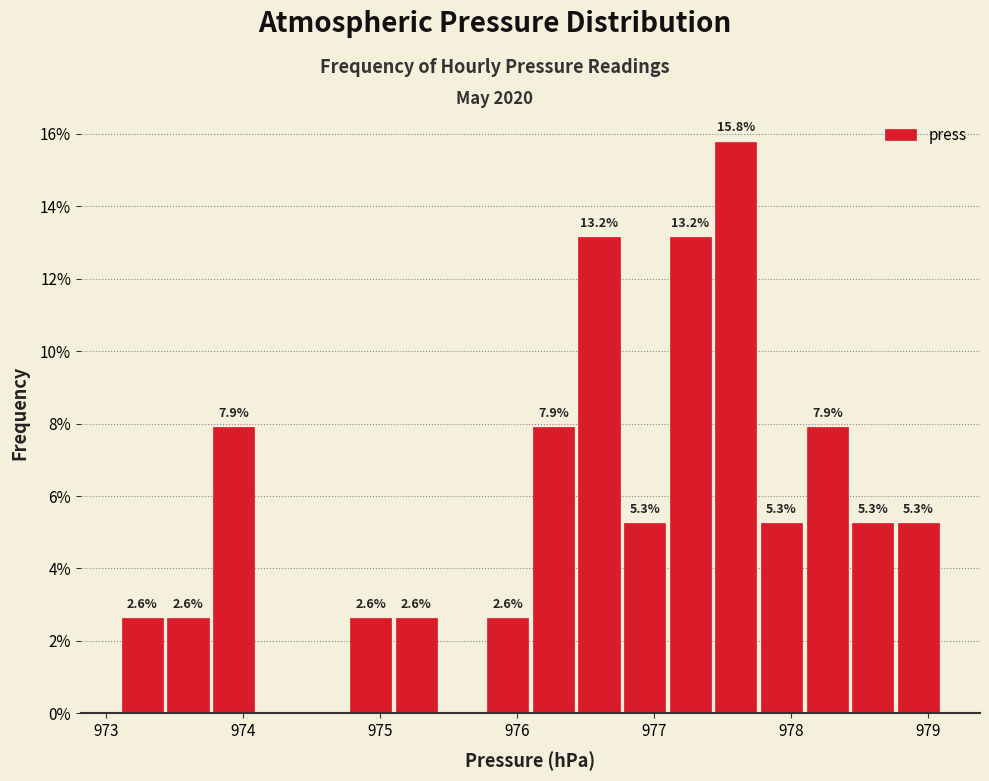

Read against the x-axis, roughly where is the centre of the tallest bar?

977.6